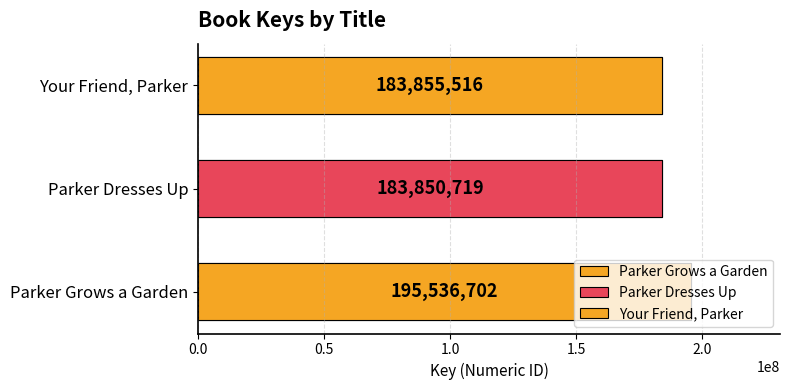

Count the number of categories in the chart.

3